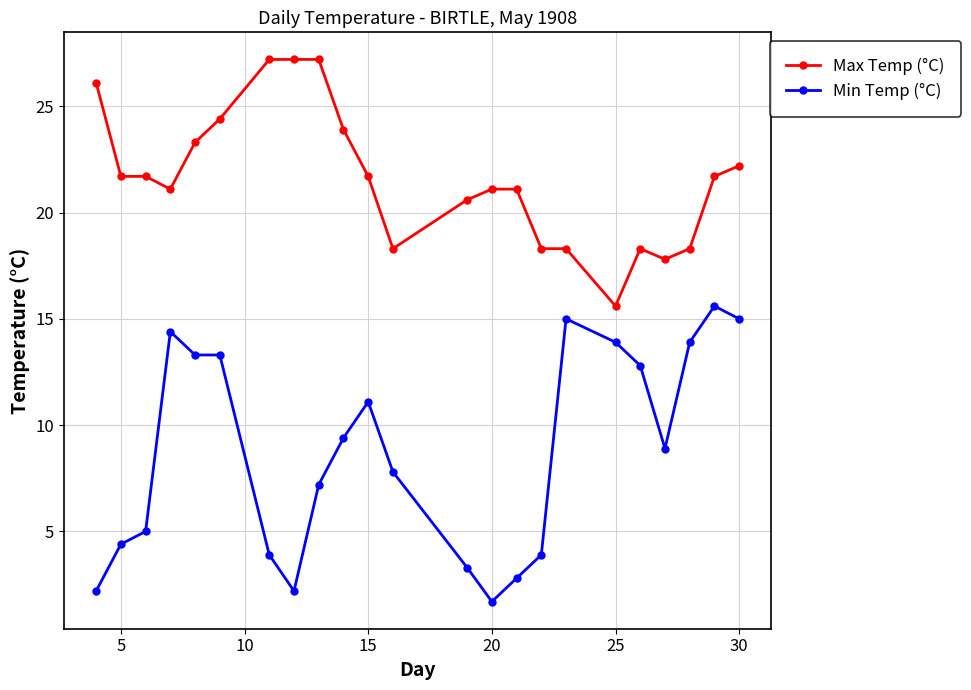

How many values in the Min Temp (°C) series are below 8?

11